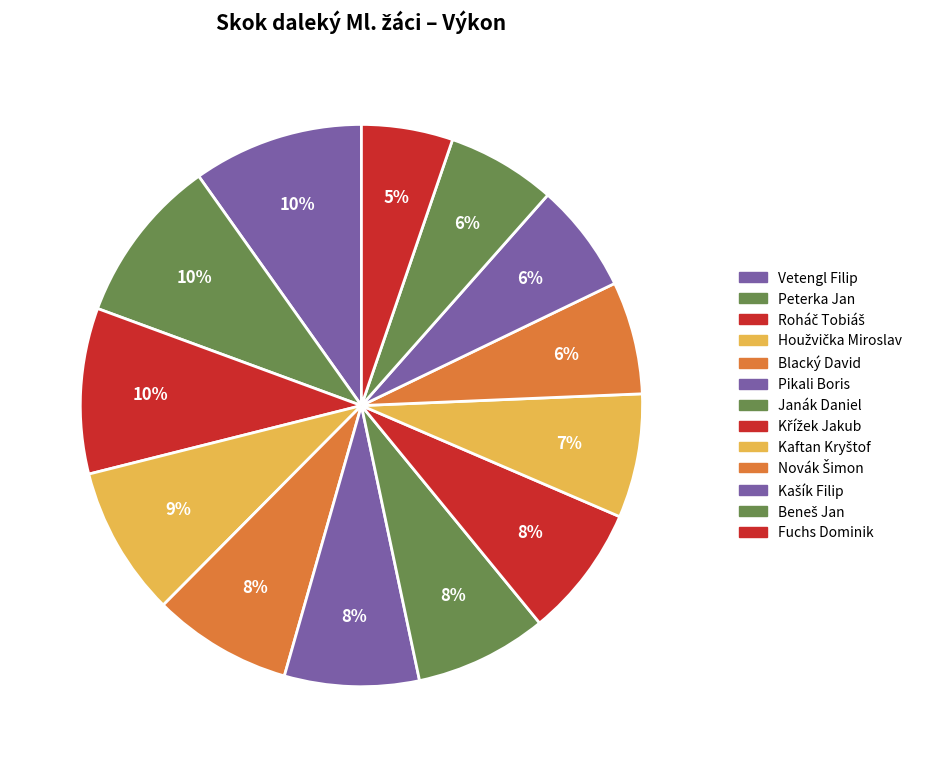

Combined, do Kašík Filip and Janák Daniel account for over 50%?

No